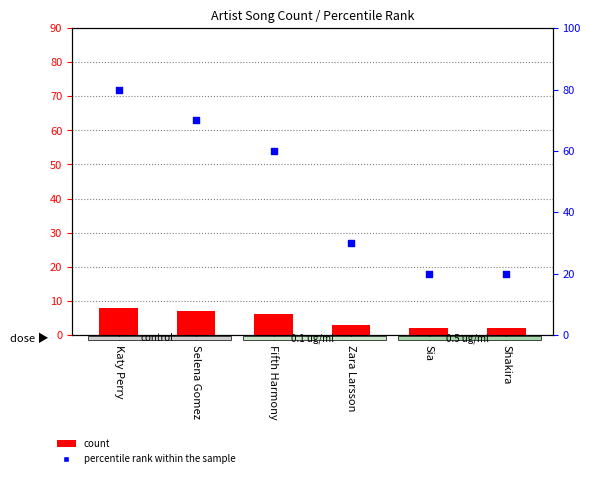

Which series has the widest spread of Y values?

percentile rank within the sample